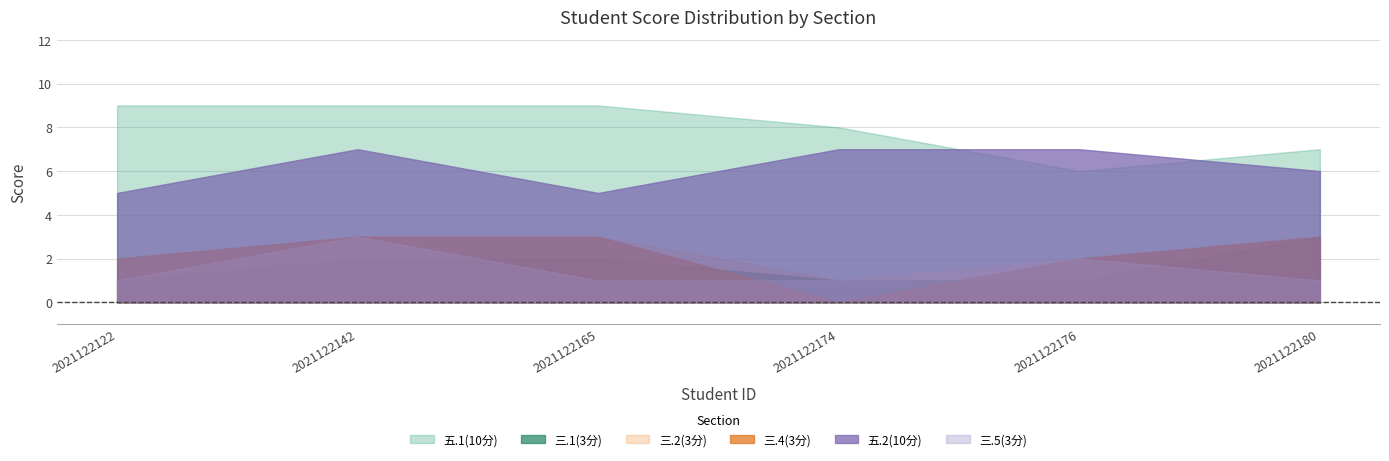

At which category is the sum across all series the highest?

2021122142